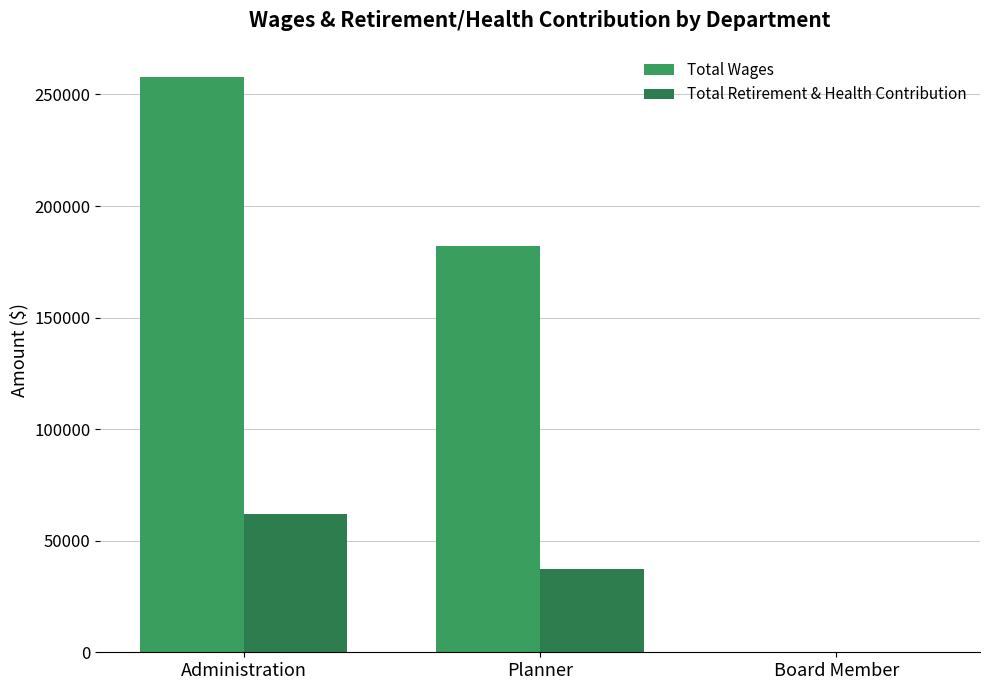

Are the bars horizontal?

No